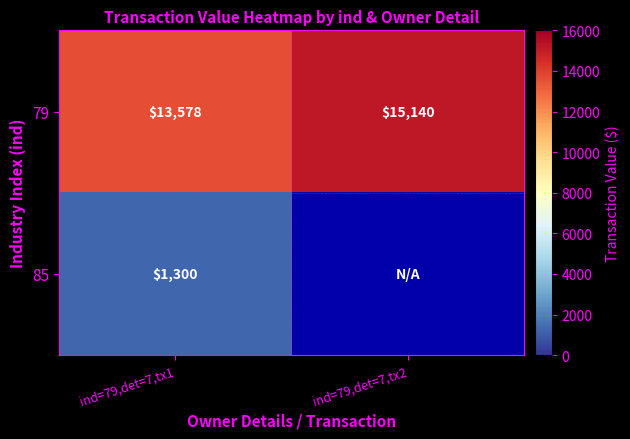

What is the spread (max minus min) of values at ind=79,det=7,tx1?

12278